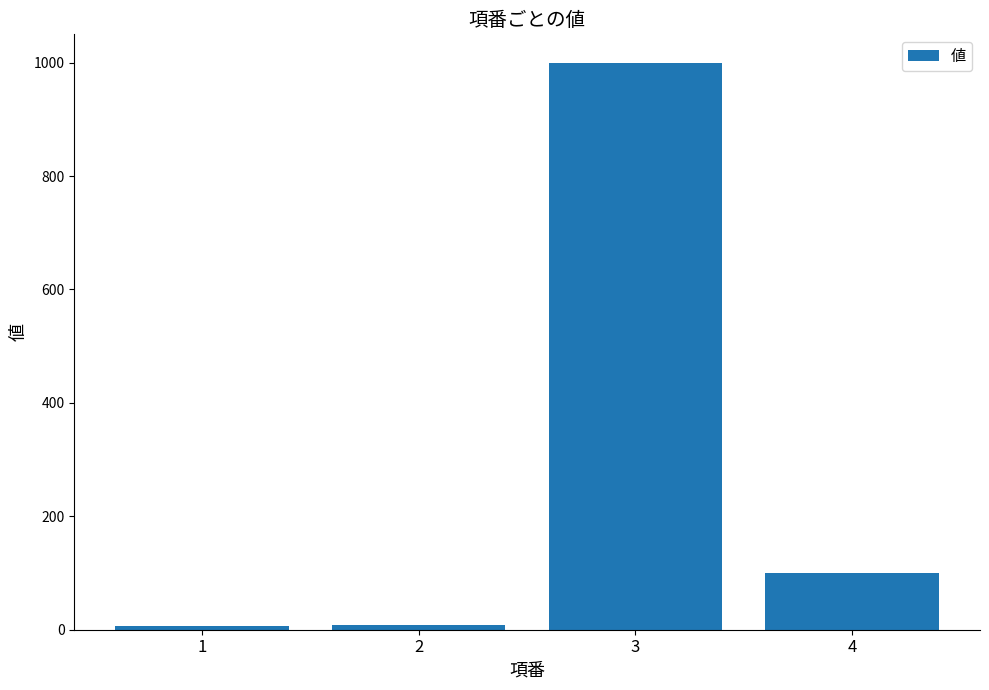

The value at 4 is 100. True or false?

True